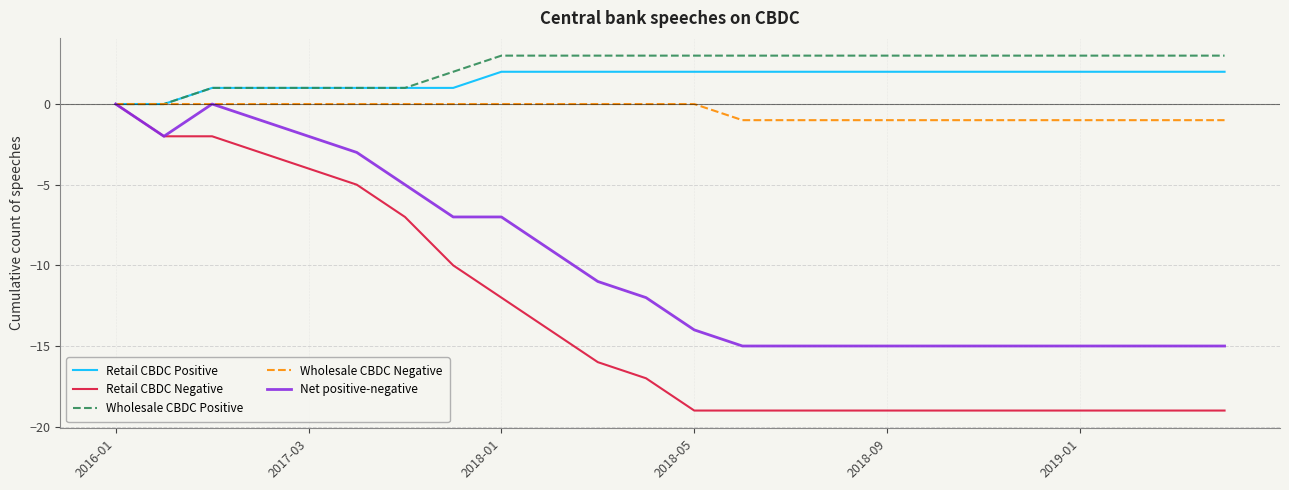

Which series has the largest range (max minus min)?

Retail CBDC Negative